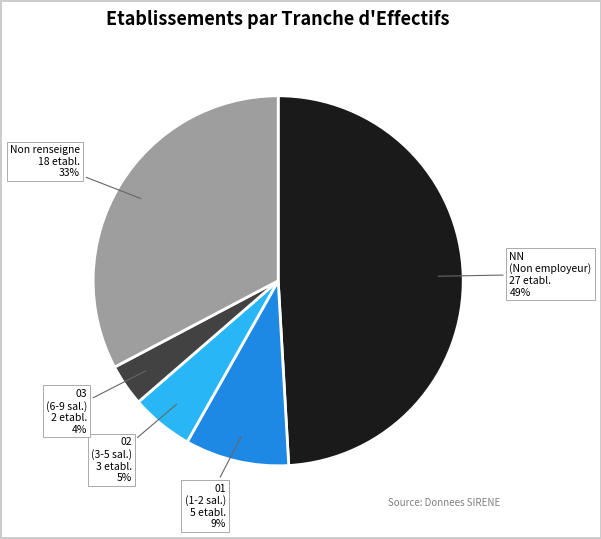

Does any single category account for the majority?

No